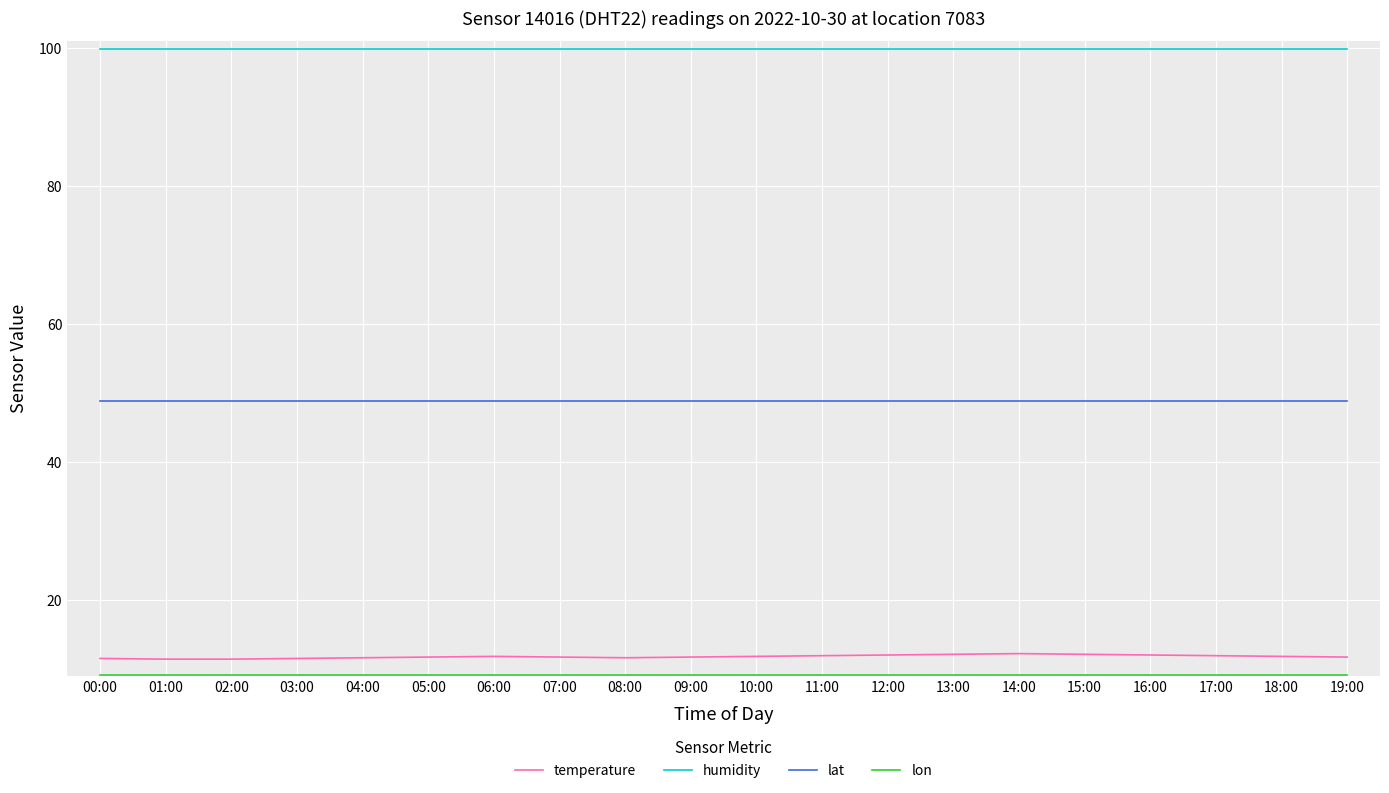

The value of temperature at 11:00 is 4.5. True or false?

False